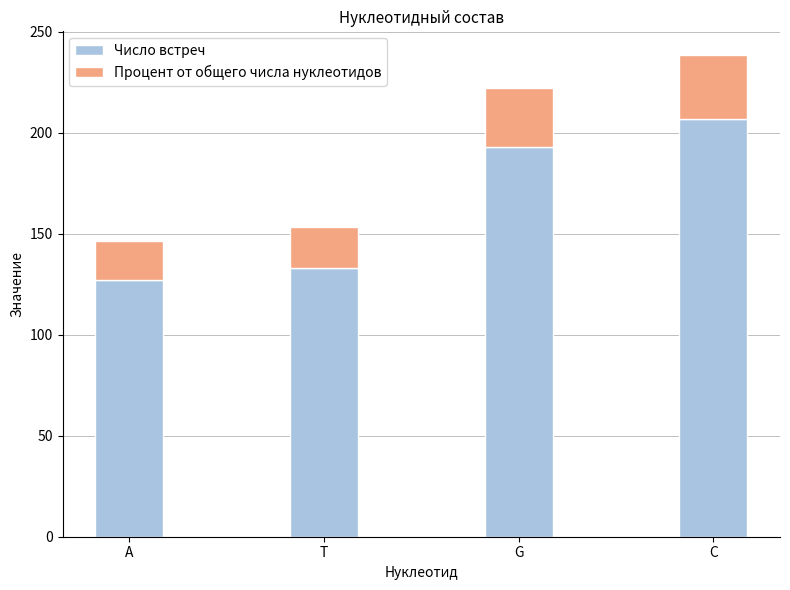

Count the number of data series in this chart.

2